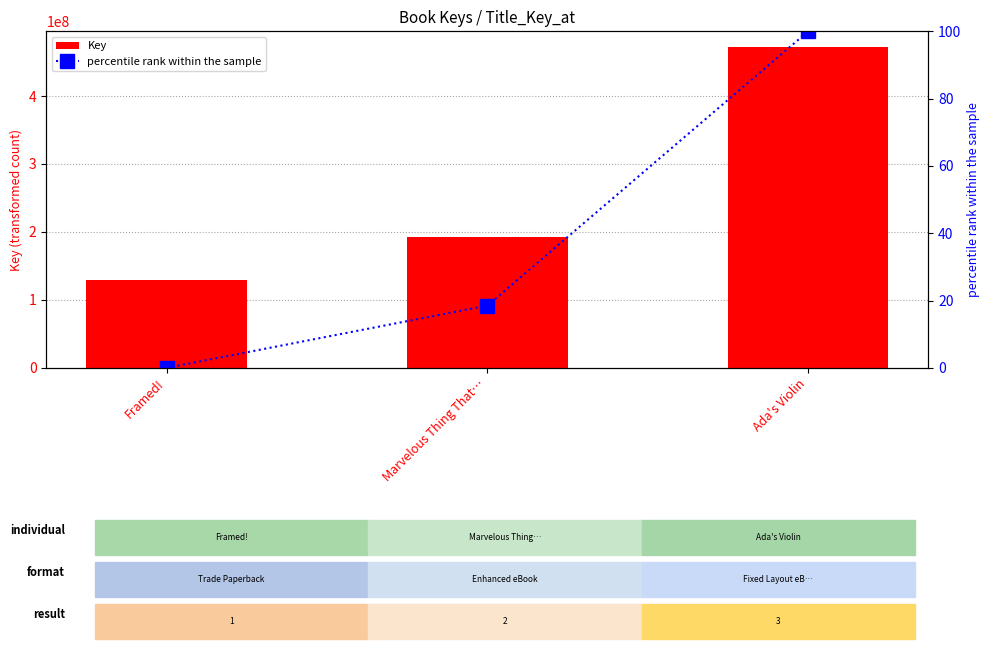

What are all the series names shown in the legend?

Key, percentile rank within the sample